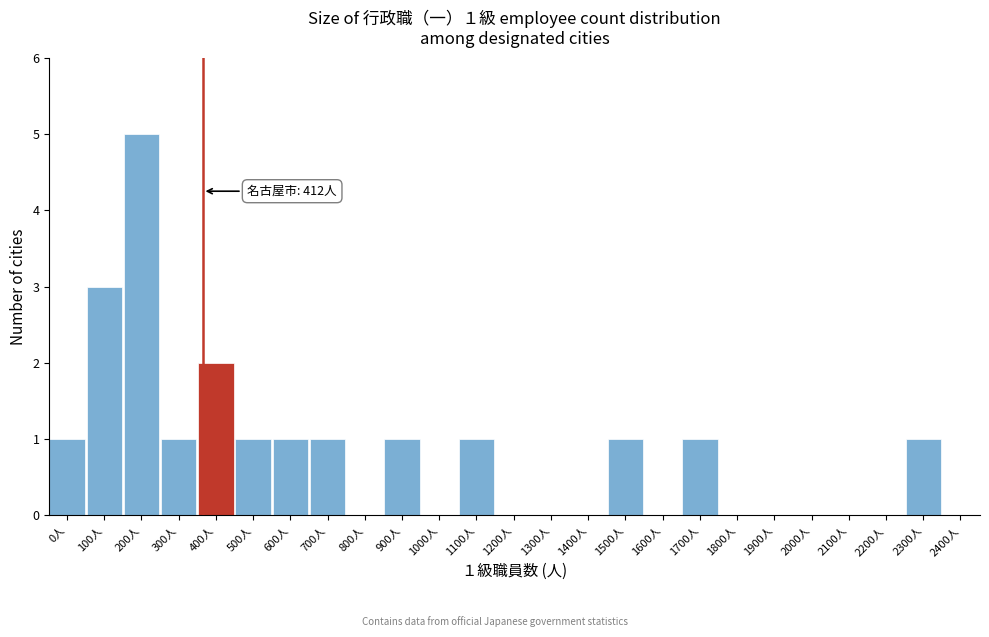

Reading right to left, transcribe all the data shown in this chart.

2400人=0	2300人=1	2200人=0	2100人=0	2000人=0	1900人=0	1800人=0	1700人=1	1600人=0	1500人=1	1400人=0	1300人=0	1200人=0	1100人=1	1000人=0	900人=1	800人=0	700人=1	600人=1	500人=1	400人=2	300人=1	200人=5	100人=3	0人=1